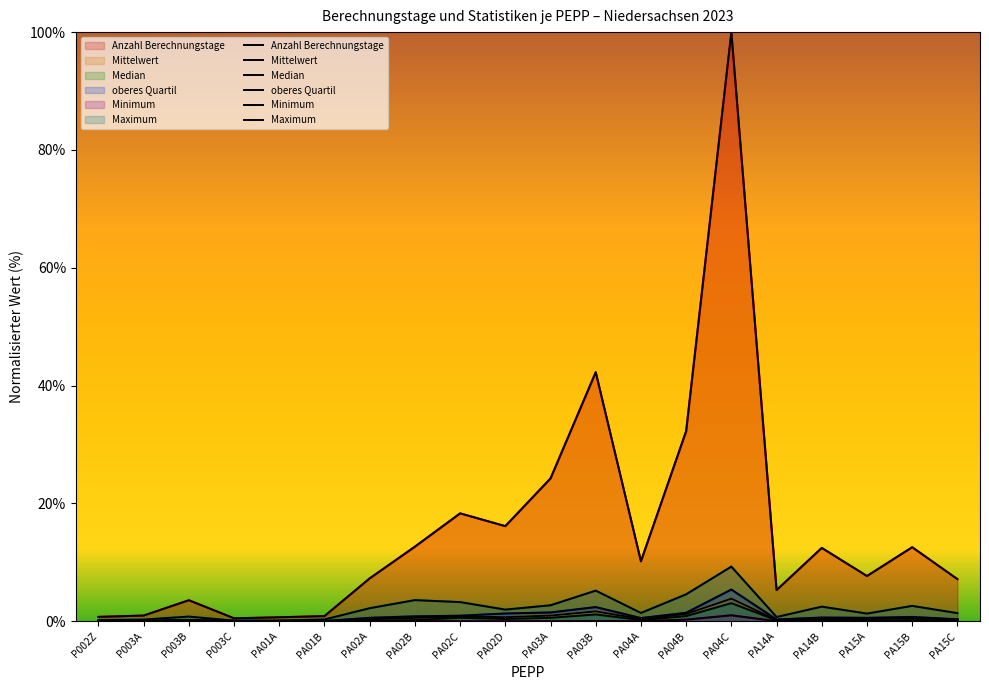

At which category is the sum across all series the highest?

PA04C